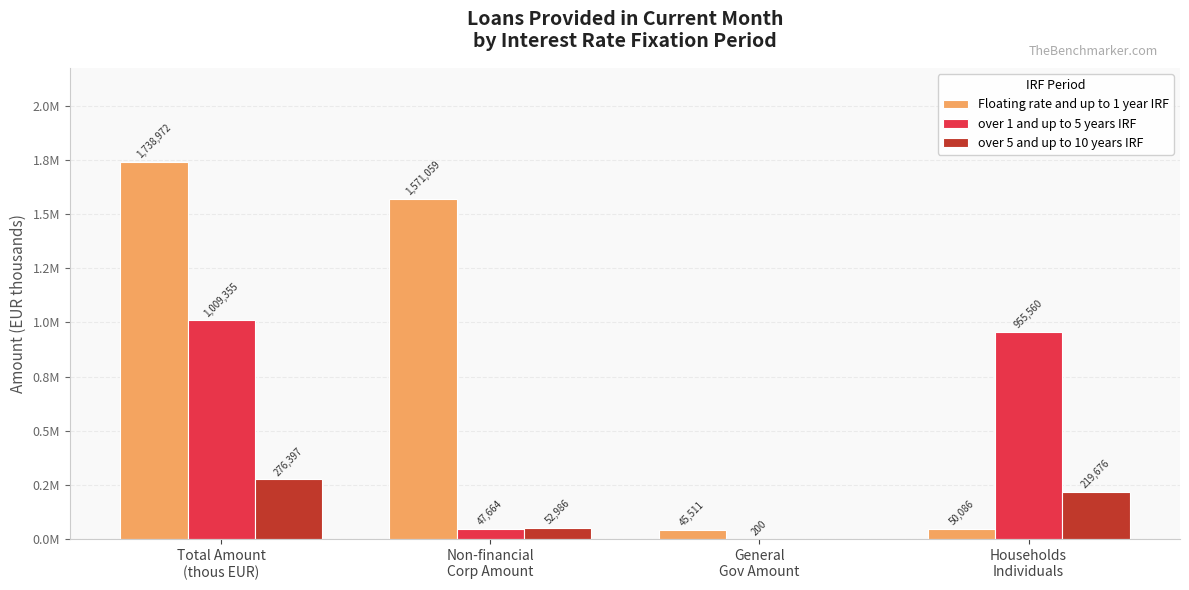

What are all the series names shown in the legend?

Floating rate and up to 1 year IRF, over 1 and up to 5 years IRF, over 5 and up to 10 years IRF